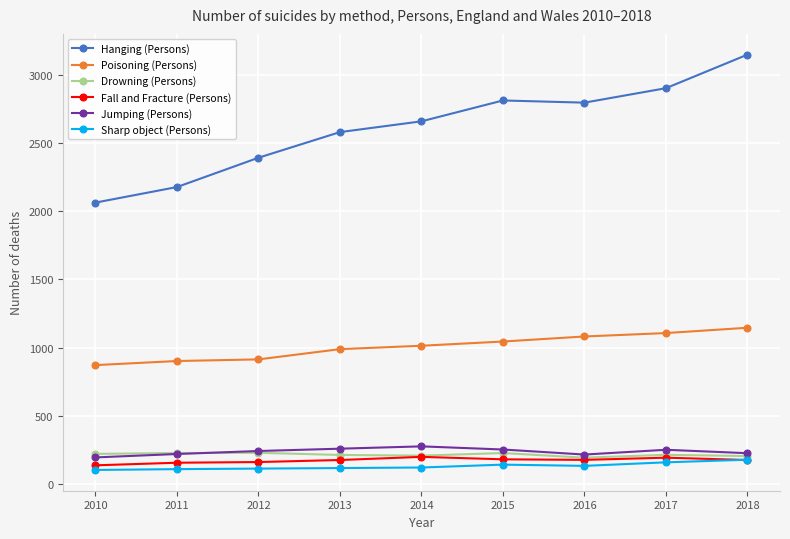

How many lines are shown in the chart?

6